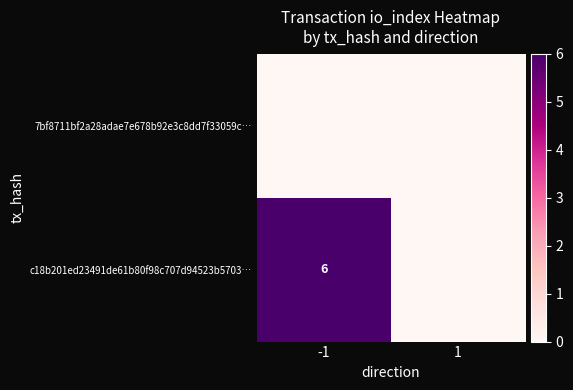

Is it true that c18b201ed23491de61b80f98c707d94523b5703… equals 6 at -1?

True